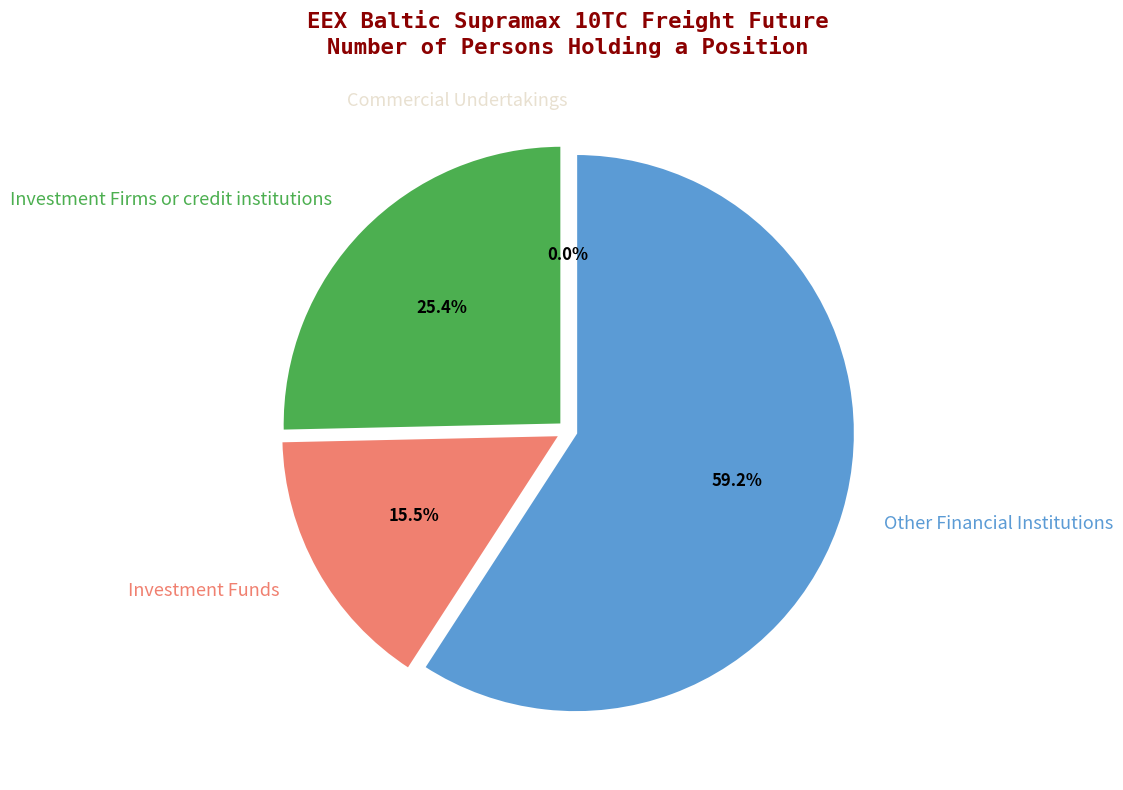

True or false: Investment Funds accounts for 2% of the total.

False